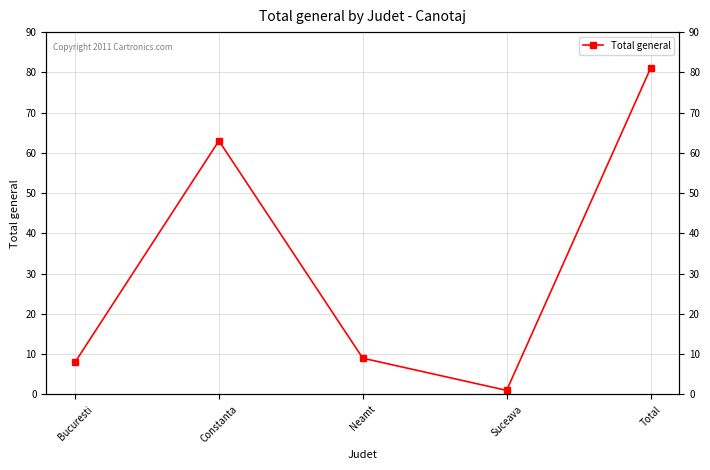

How many data points are less than 9?

2